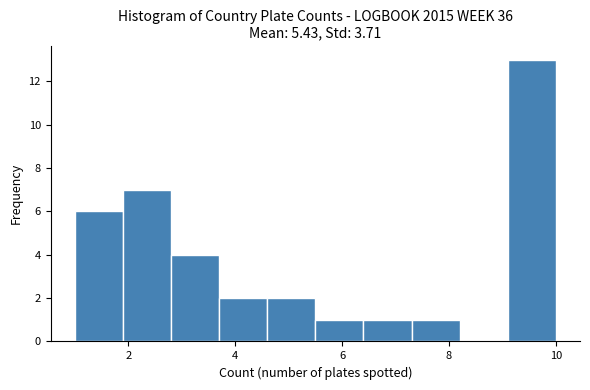

What is the height of the bar covering 1.0 to 1.9 on the x-axis? Neither the bar edges nor the heights are printed on the chart, so give them approximately, as read against the axes.

6